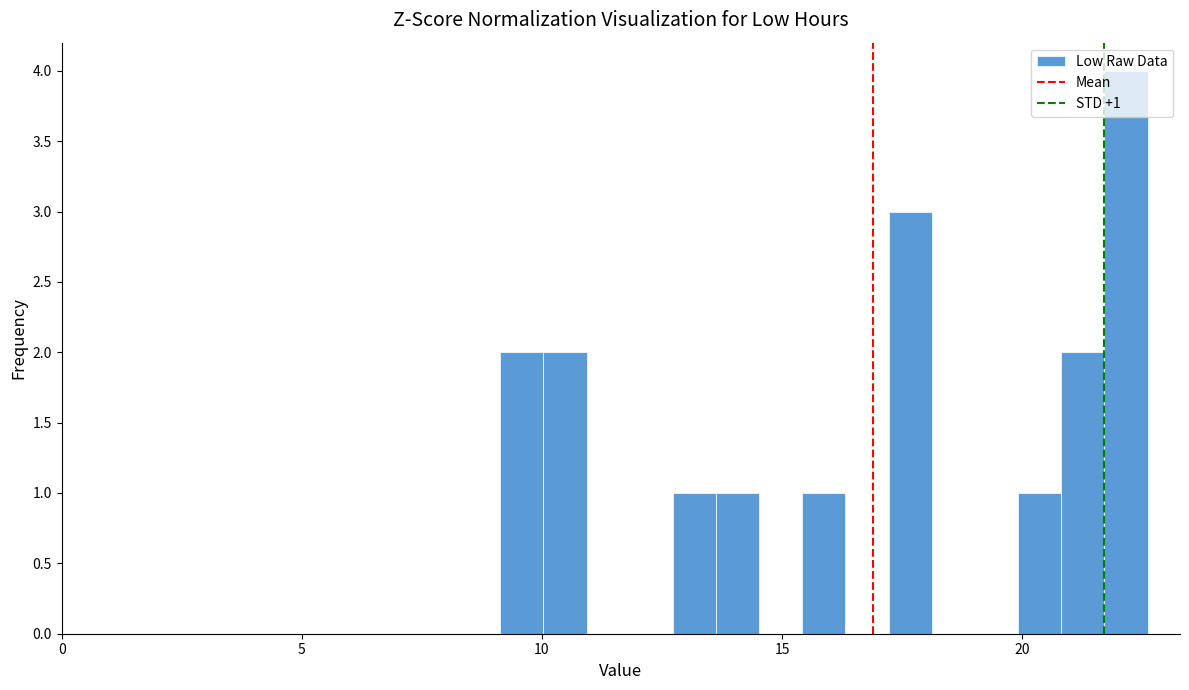

Around what value on the x-axis is the tallest bar? Give the approximate position of its centre, as read against the axis.

22.0